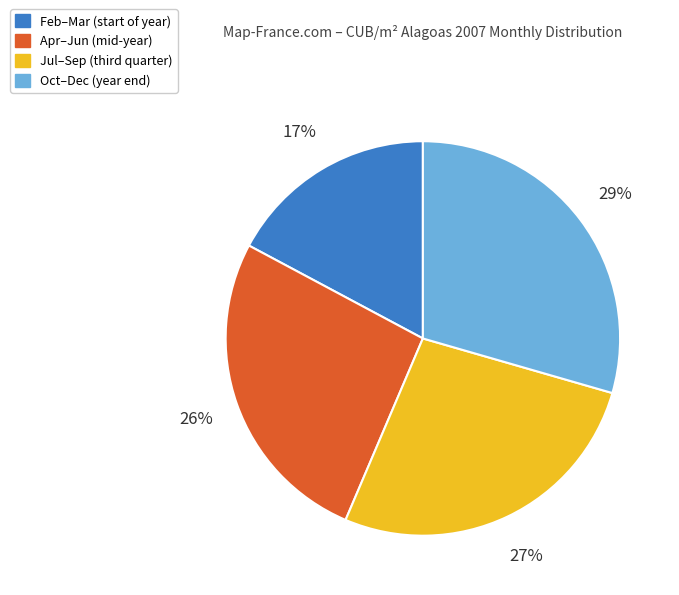

Does Oct–Dec (year end) account for over 50% of the chart?

No